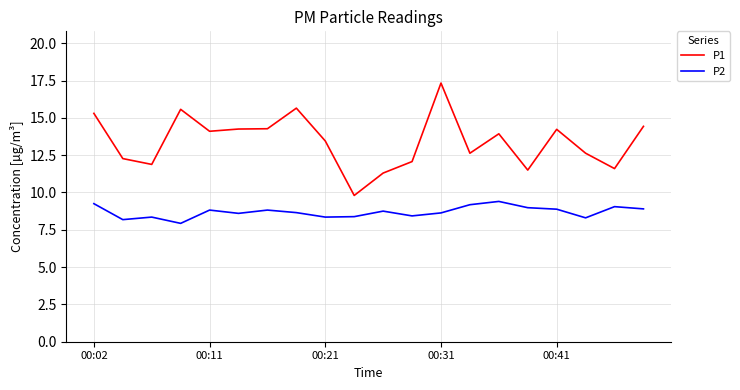

Which series has the largest range (max minus min)?

P1